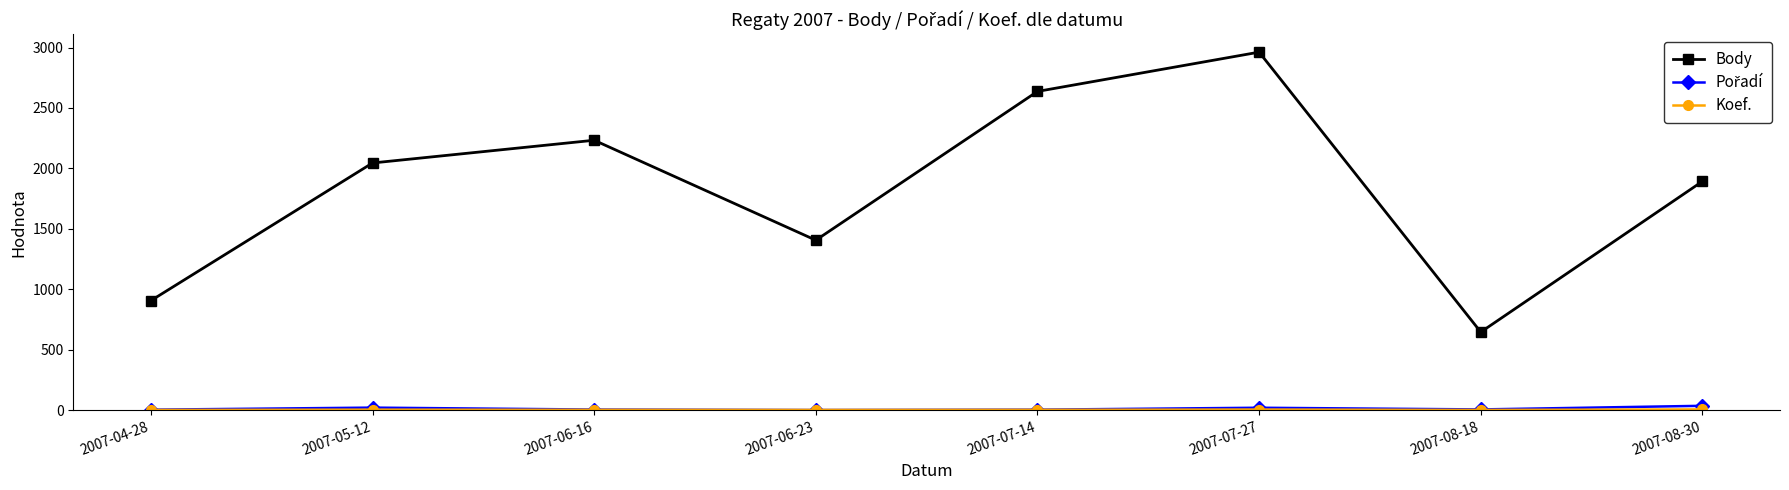

Which series has the largest total across all categories?

Body